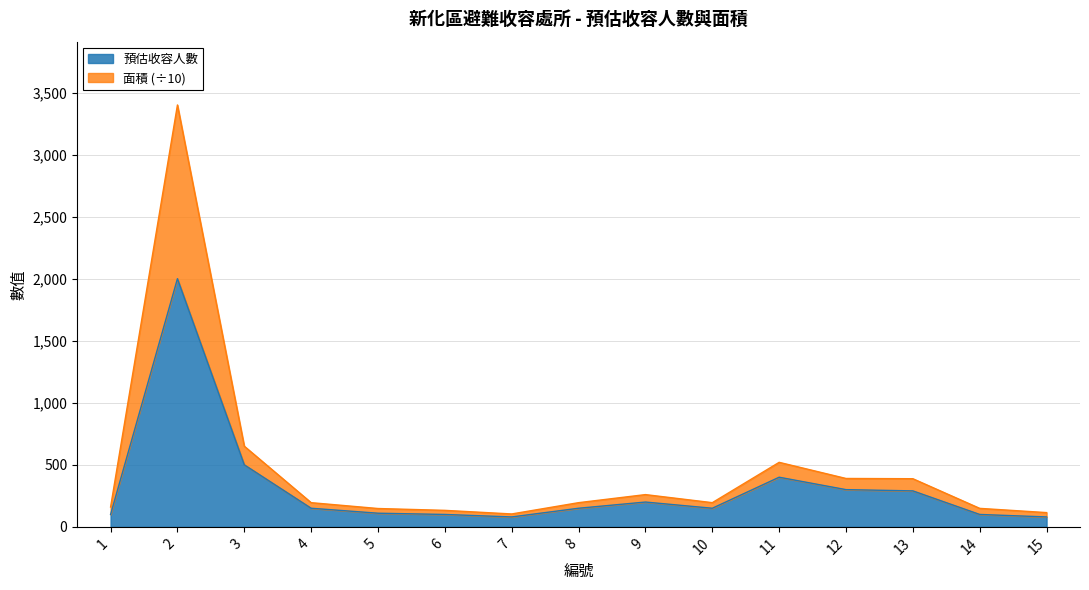

Is the value of 面積 at 13 greater than the value of 預估收容人數 at 12?

Yes